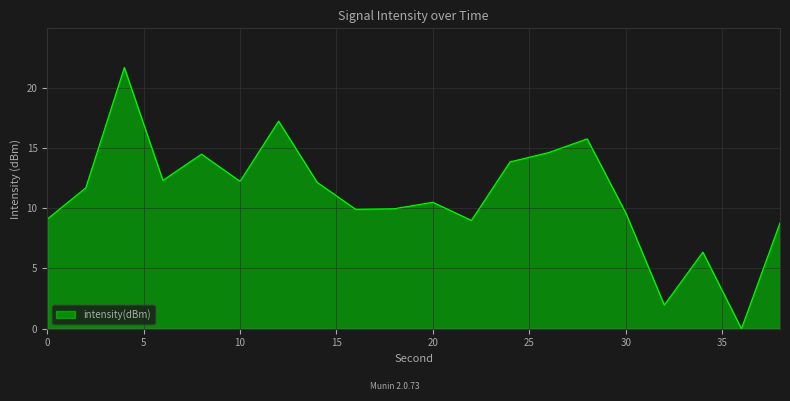

What is the greatest value displayed?

21.7